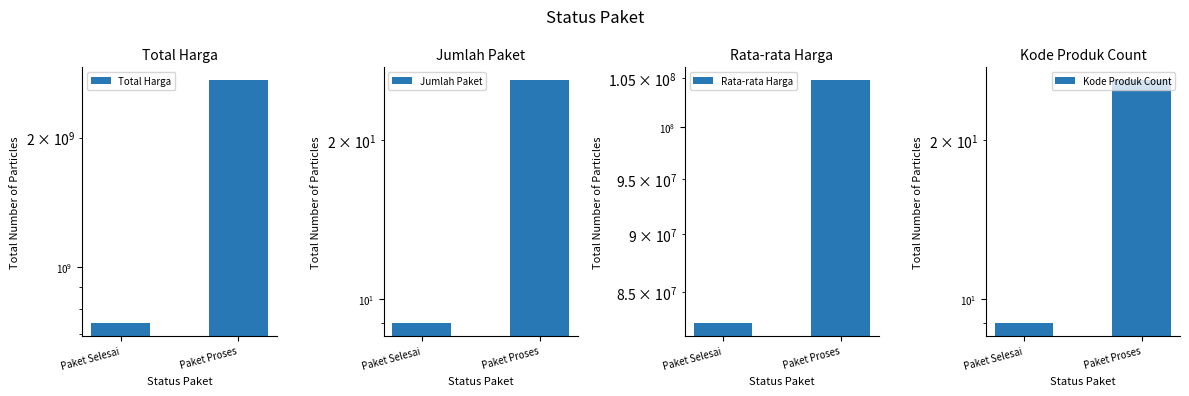

Is the value of Jumlah Paket at Paket Selesai greater than the value of Kode Produk Count at Paket Proses?

No